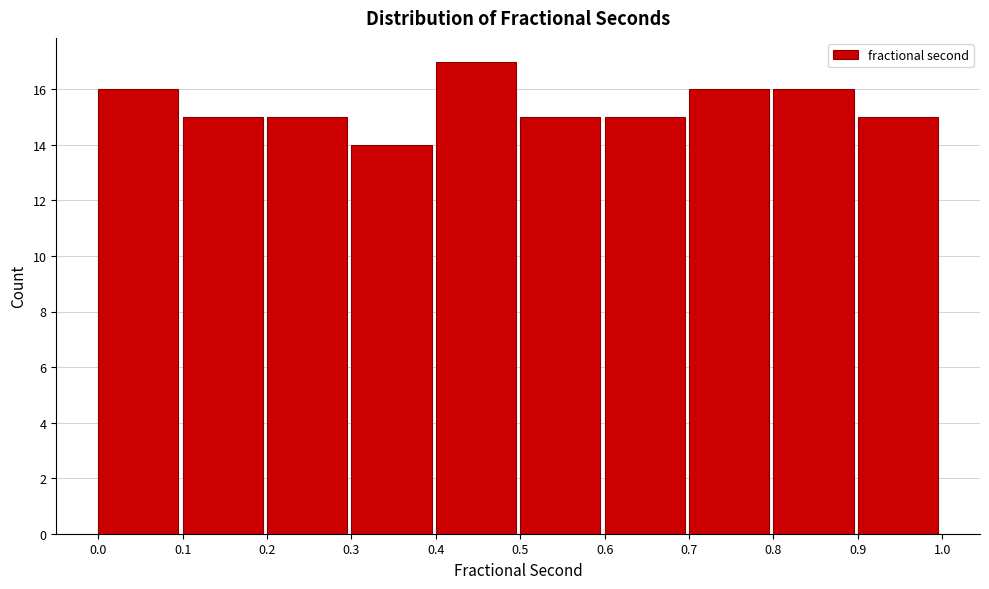

Over which range of the x-axis is the bar tallest?

0.4 to 0.5